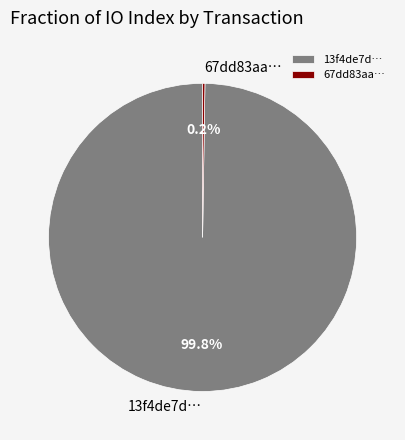

What percentage is NOT represented by 13f4de7d…?

0.2%